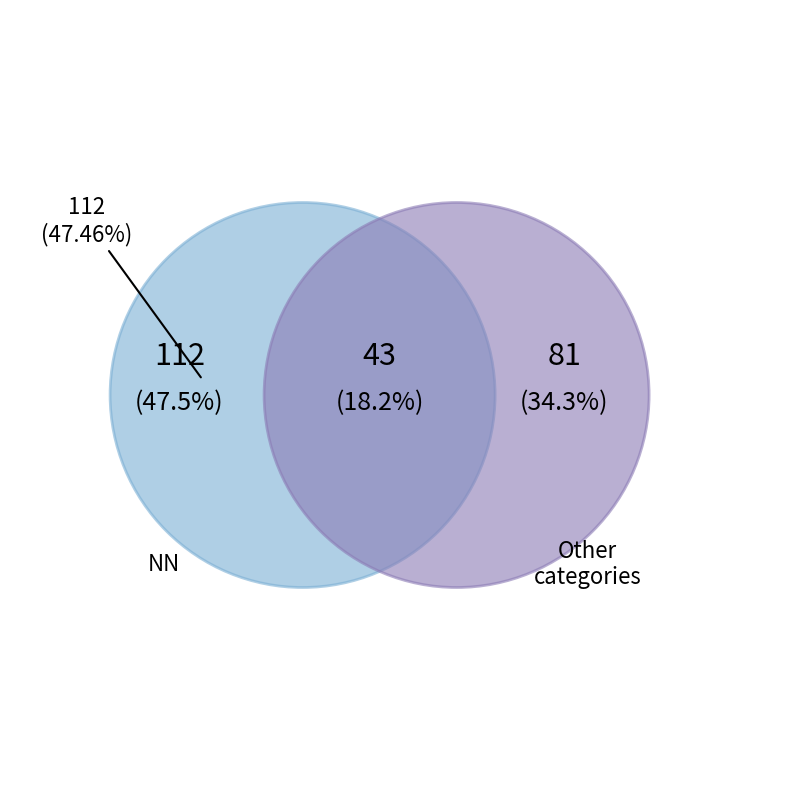

Is there a majority slice in this chart?

No